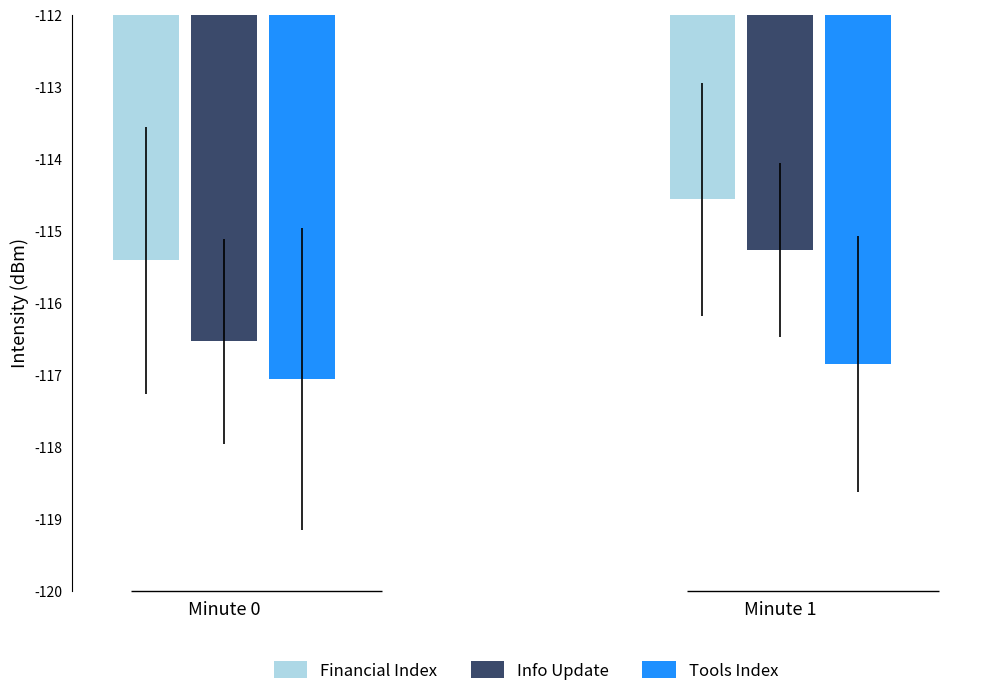

Rank the series at Minute 0 from highest to lowest value.

Financial Index, Info Update, Tools Index